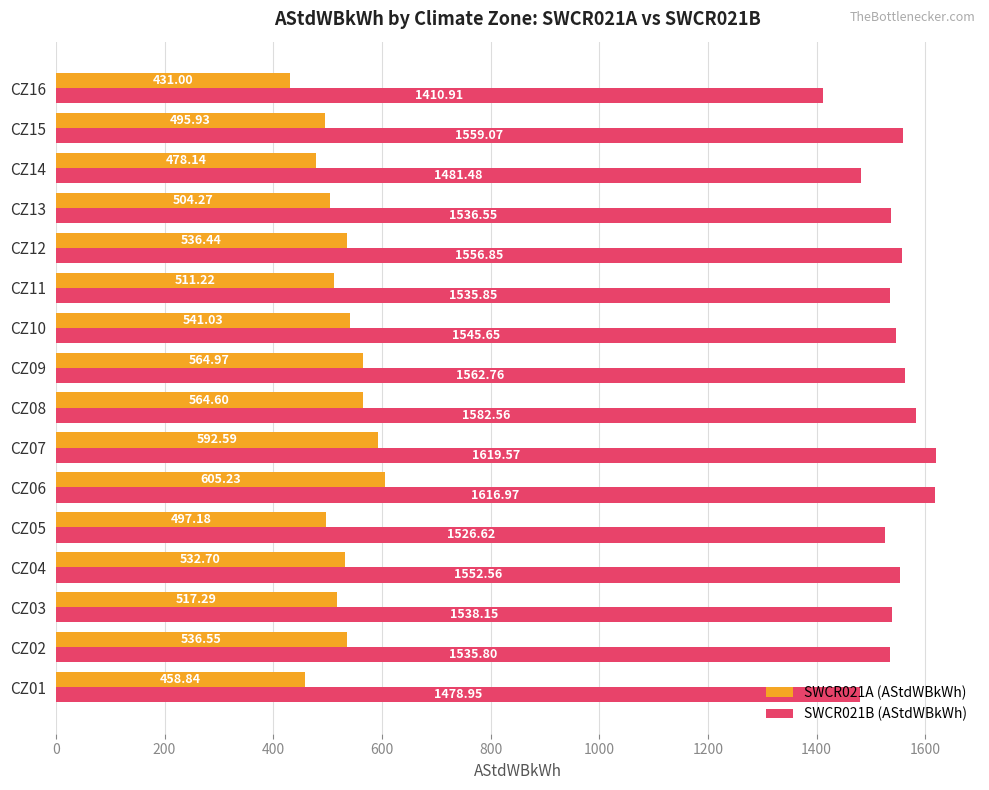

How many series are shown in this chart?

2